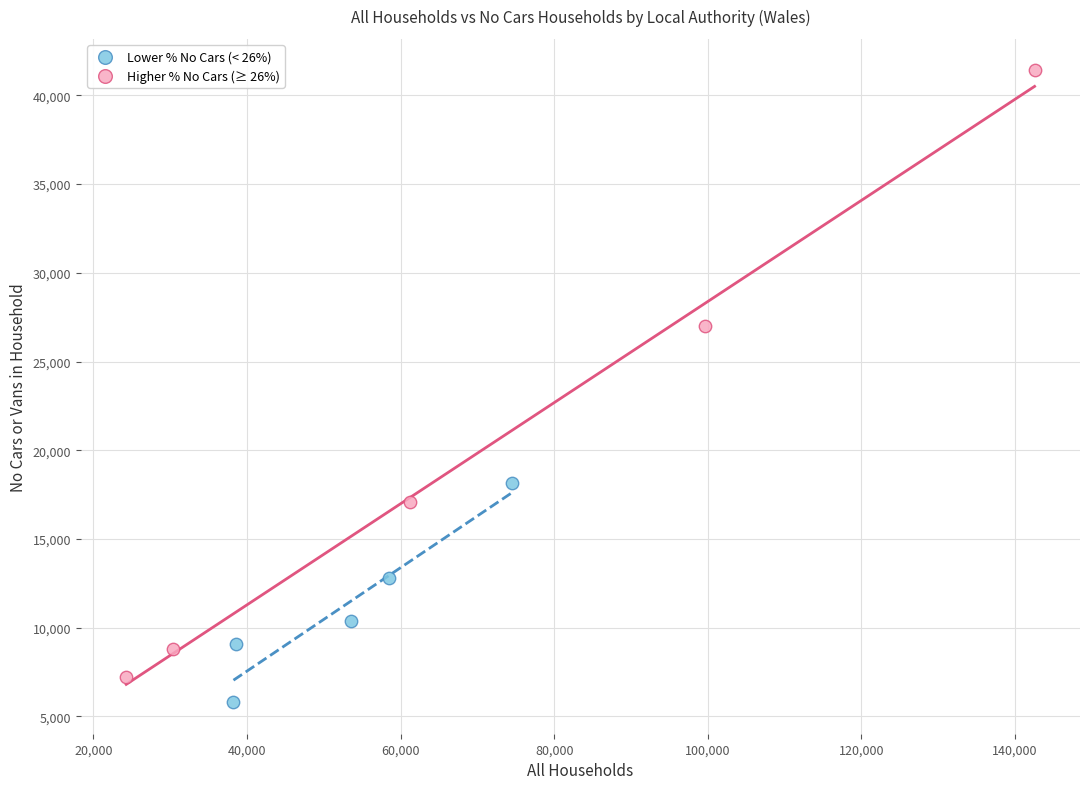

Which series contains the highest Y value?

Higher % No Cars (≥ 26%)